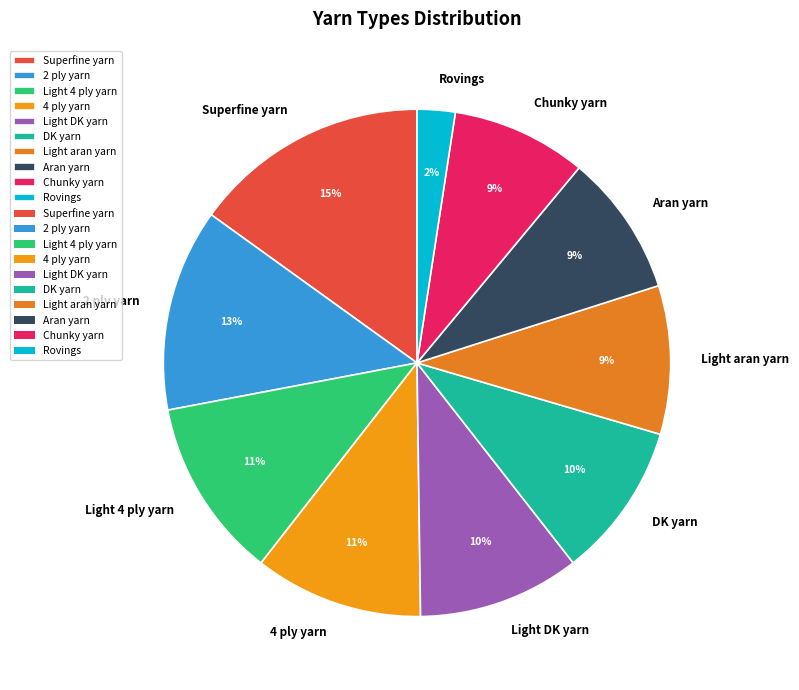

What is the smallest slice in the pie chart?

Rovings